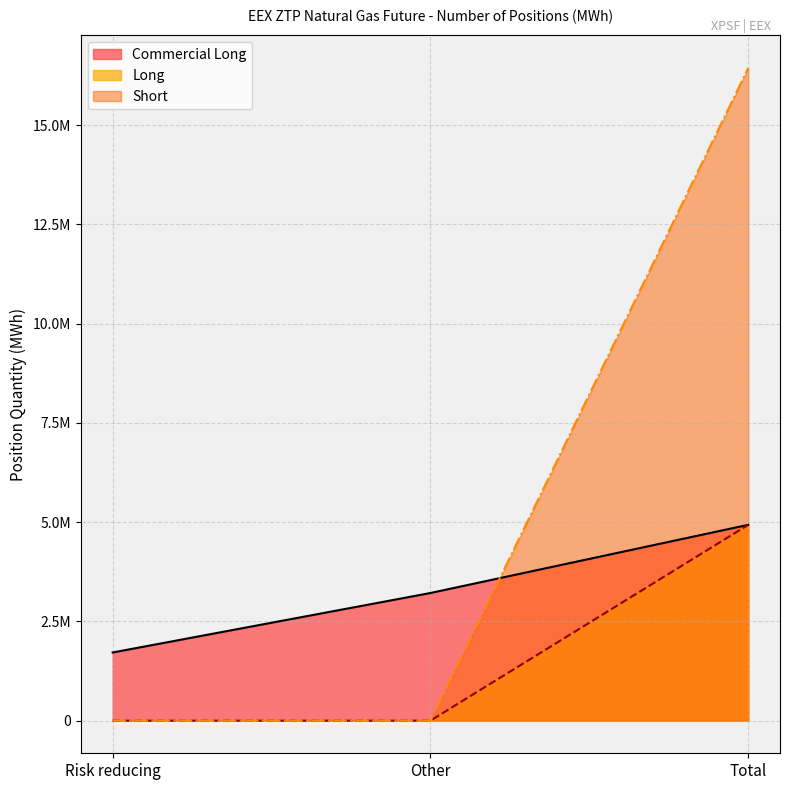

What is the average value of the Long series?

1643968